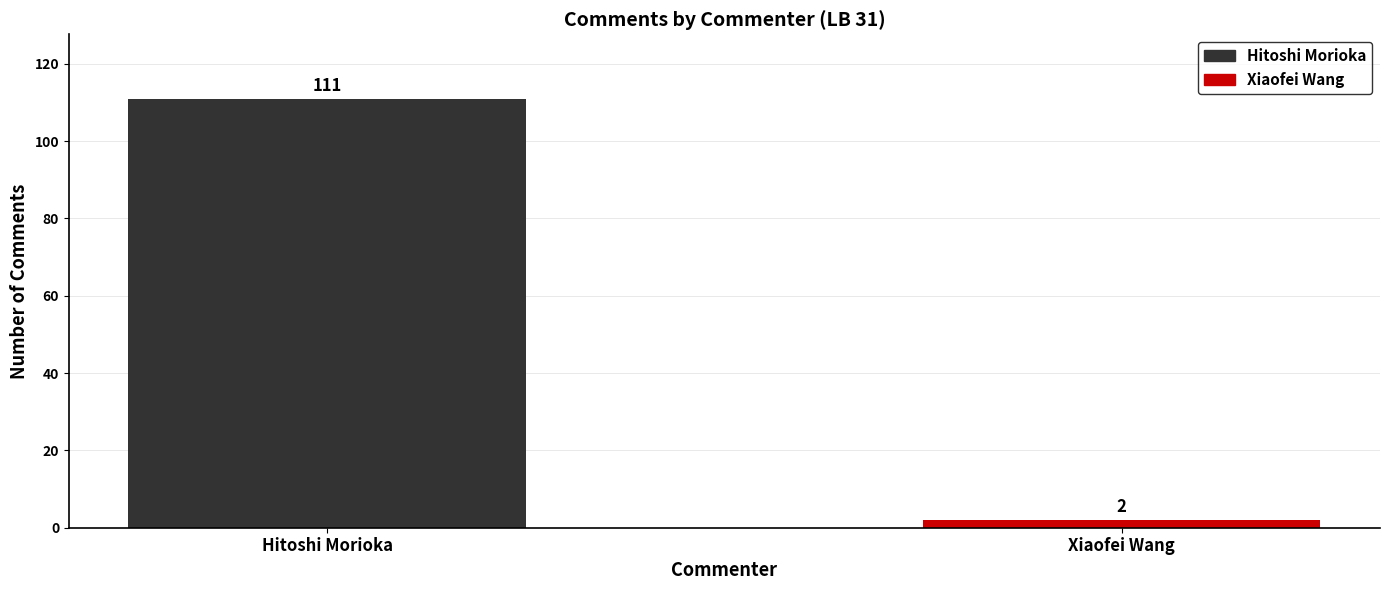

The value at Xiaofei Wang is 2. True or false?

True